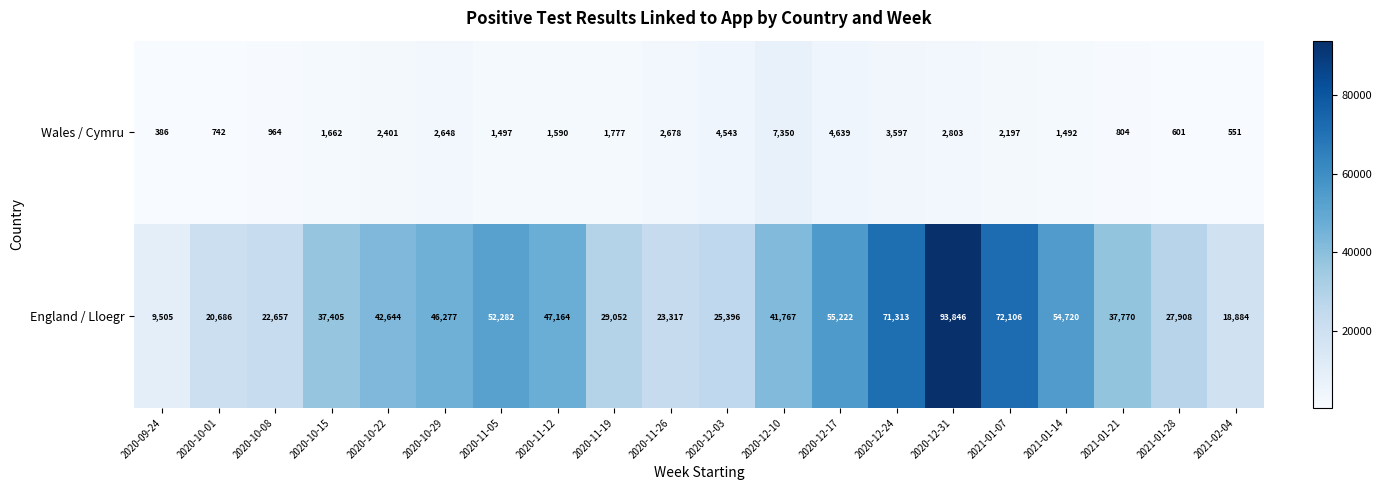

What is the difference between the maximum and minimum values in the Wales / Cymru series?

6964